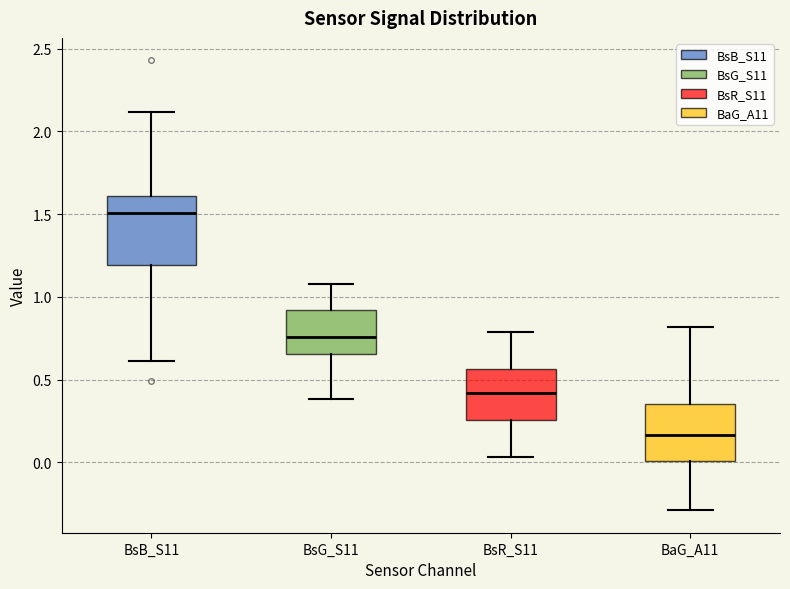

Which box is the tallest, from its lower edge to its upper edge?

BsB_S11